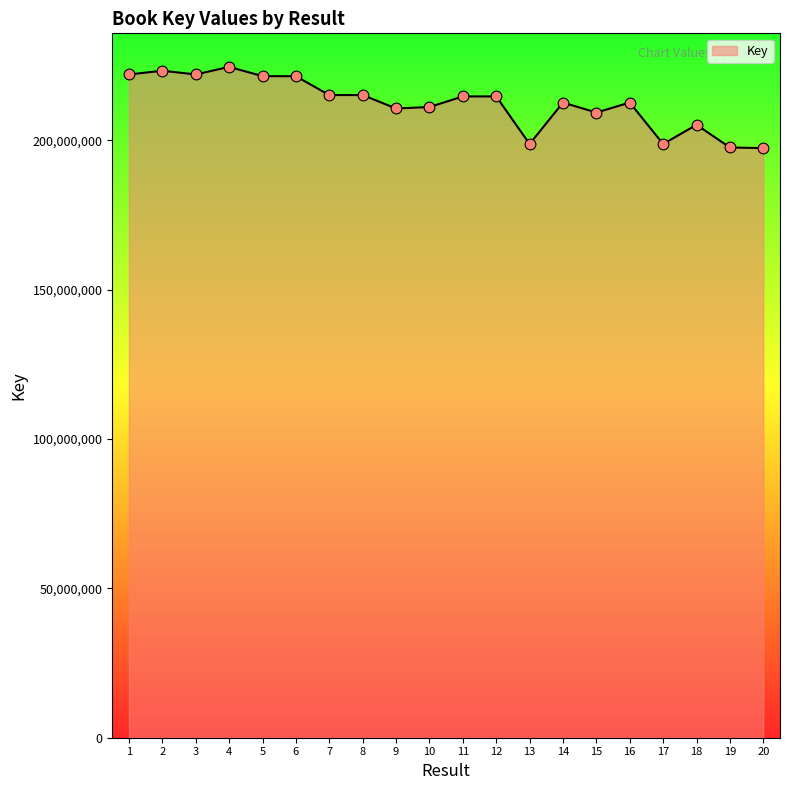

Approximately how many times larger is the value at 13 compared to 2?

0.9